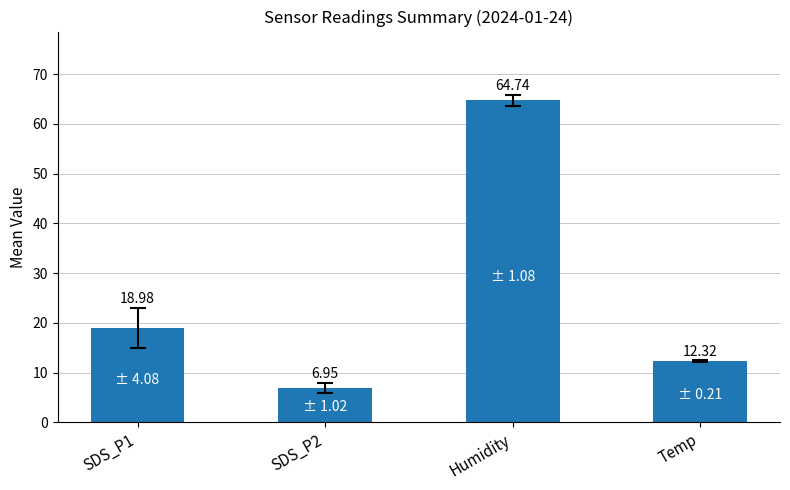

How many data points does each series have?

4